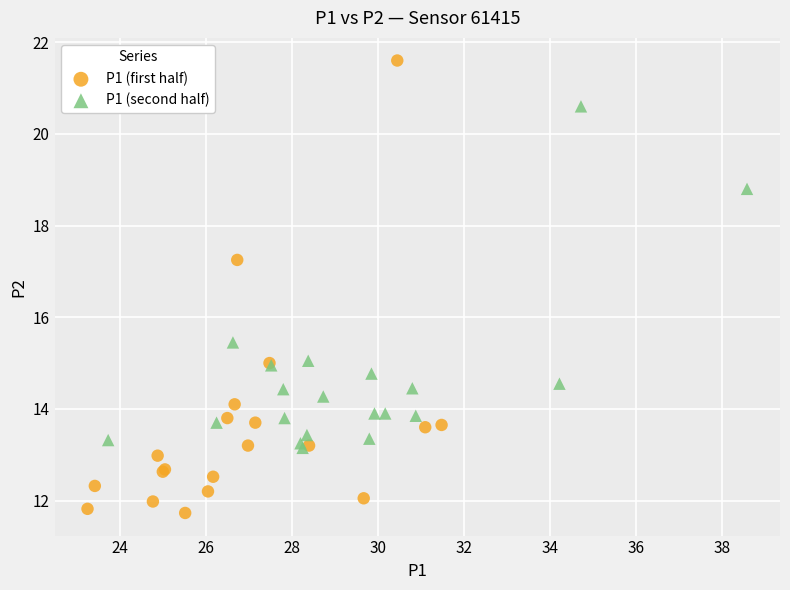

Which series has the largest Y range (max minus min)?

P1 (first half)